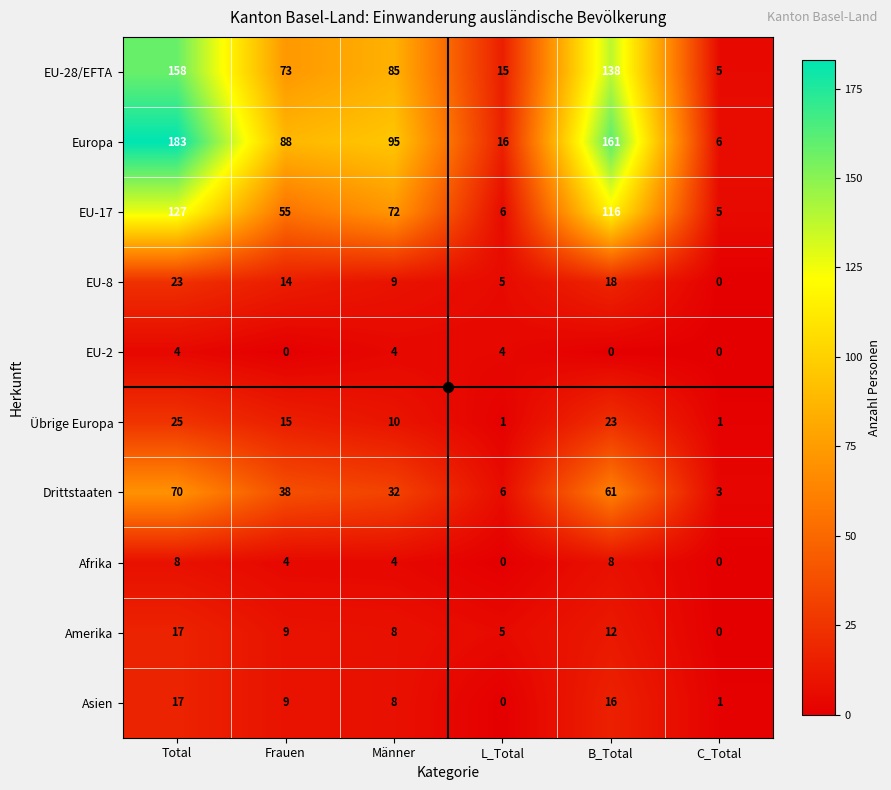

True or false: EU-17 has a value of 127 at Total.

True